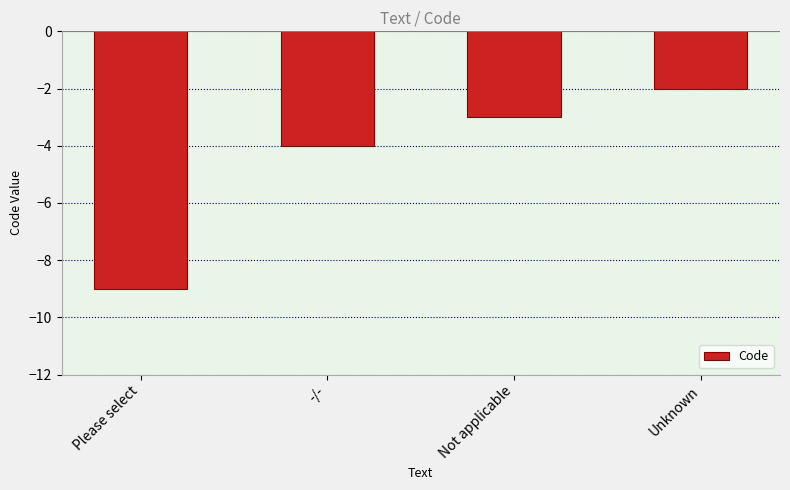

What is the change in value from Please select to Unknown?

+7